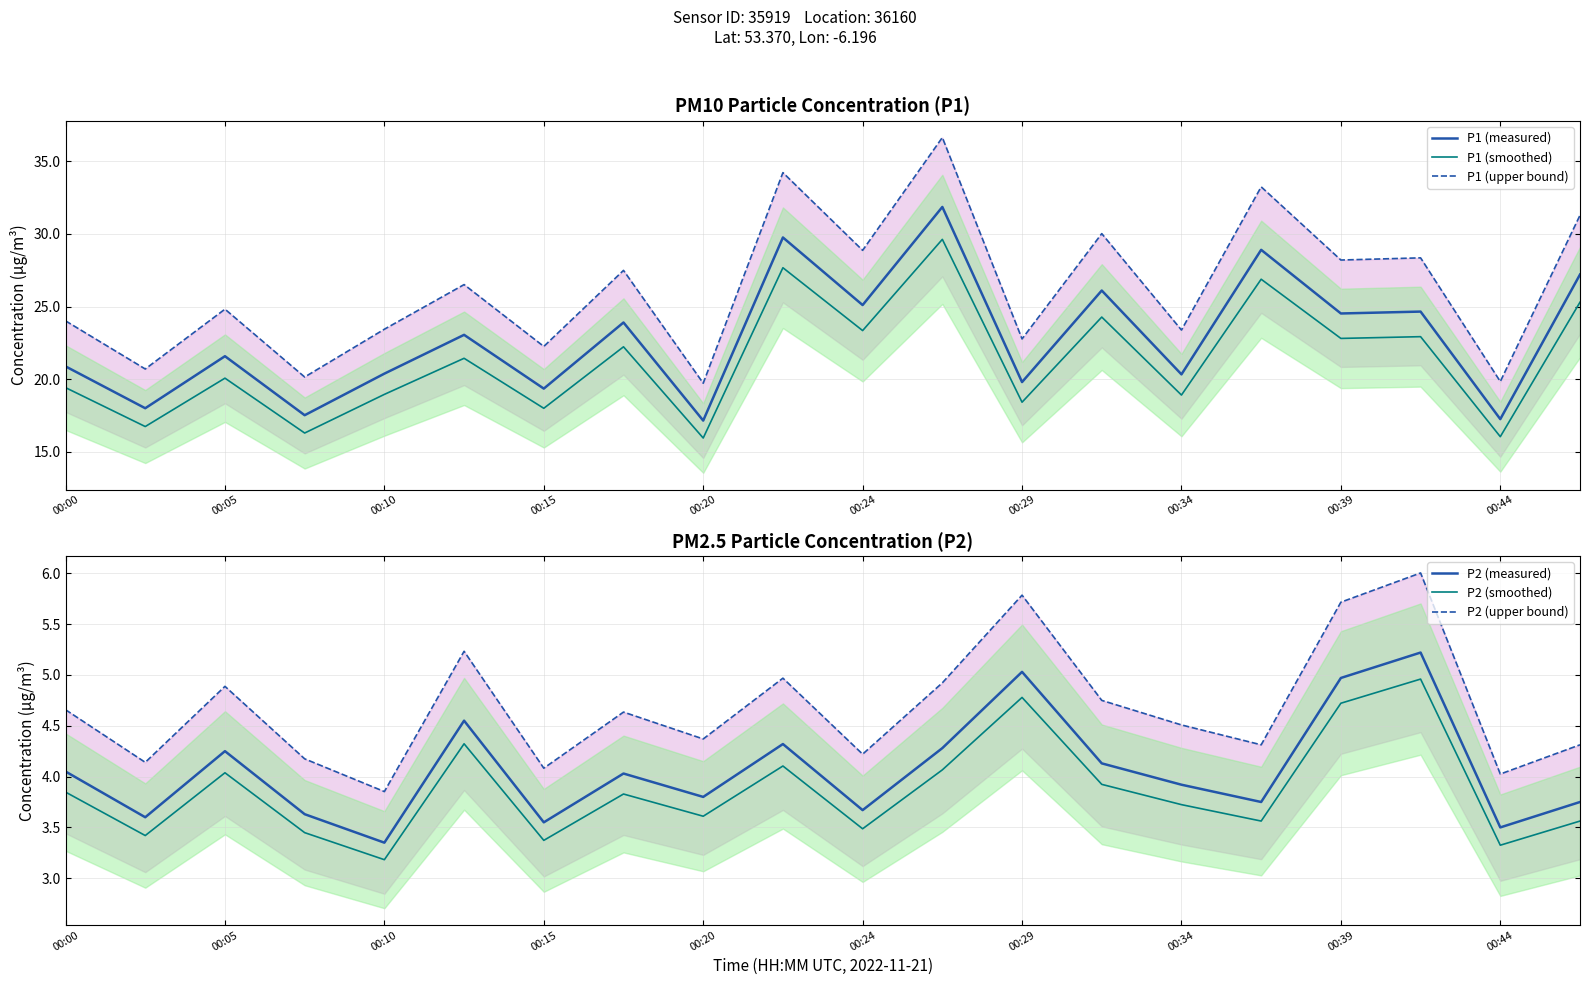

Does the chart have visible grid lines?

Yes